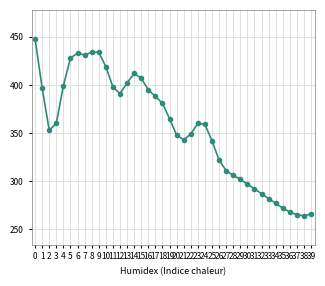

What is the difference between the second highest and second lowest values?

169